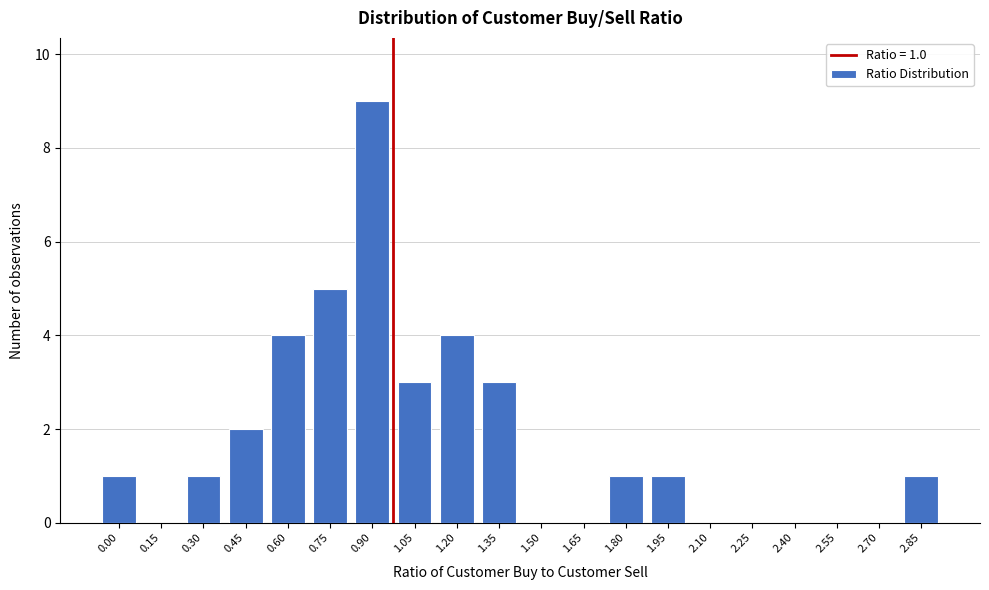

Reading left to right, what are all the values shown in this chart?

0.00=1	0.15=0	0.30=1	0.45=2	0.60=4	0.75=5	0.90=9	1.05=3	1.20=4	1.35=3	1.50=0	1.65=0	1.80=1	1.95=1	2.10=0	2.25=0	2.40=0	2.55=0	2.70=0	2.85=1